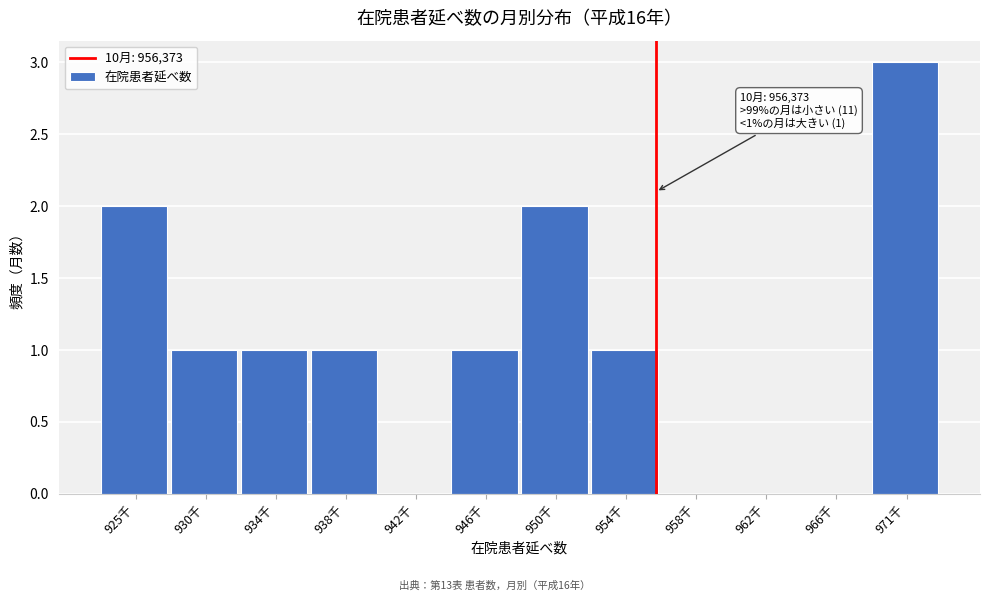

Reading left to right, list all the values displayed in this chart.

925千=2	930千=1	934千=1	938千=1	942千=0	946千=1	950千=2	954千=1	958千=0	962千=0	966千=0	971千=3